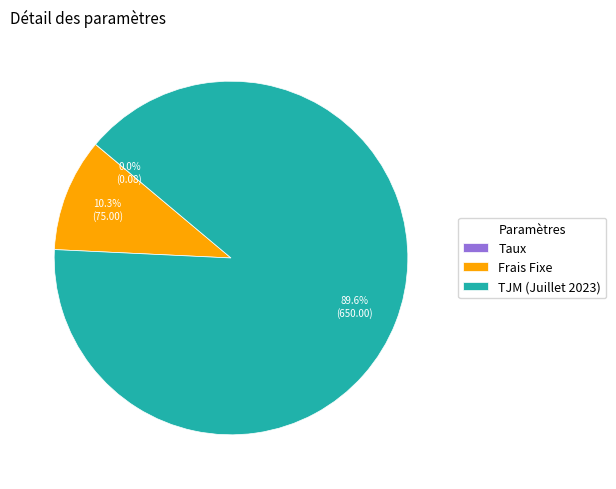

To the nearest percent, what percentage of the pie is Frais Fixe?

10%